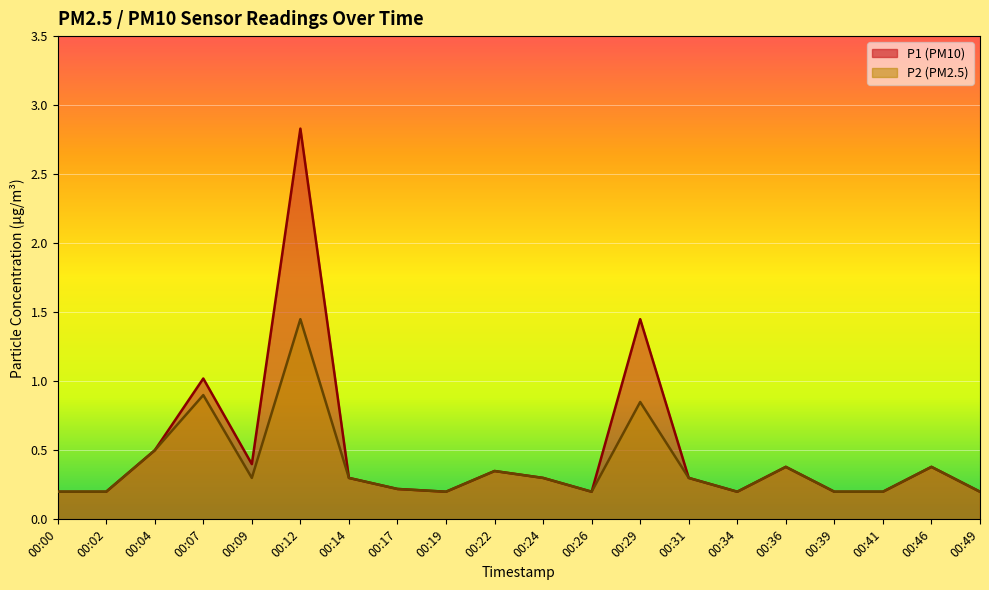

Count the number of data series in this chart.

2